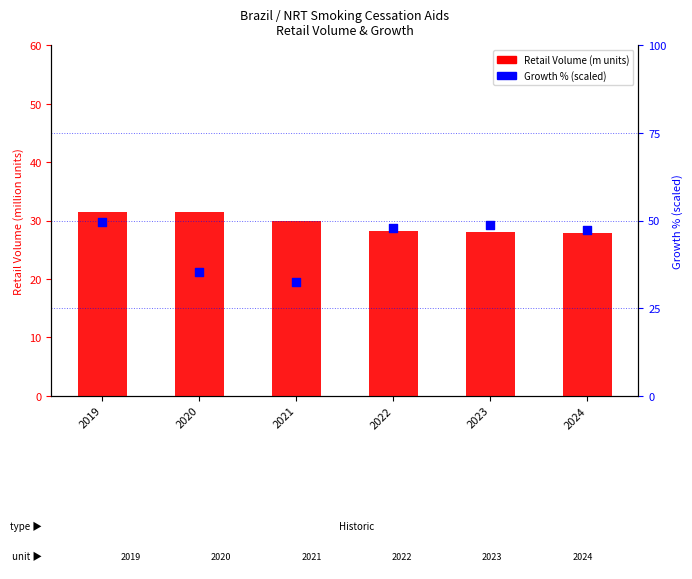

Which series has the largest Y range (max minus min)?

Growth % (scaled)